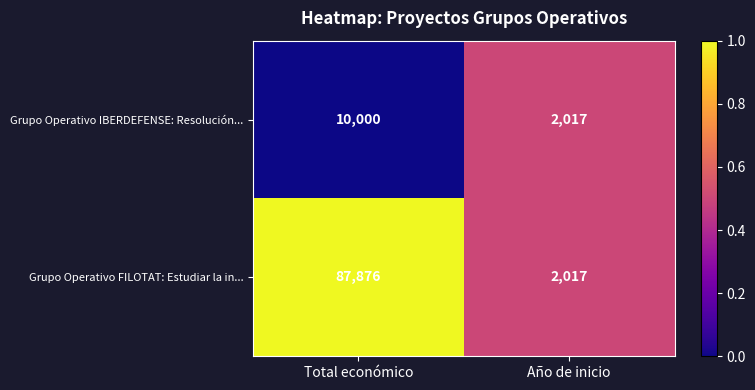

What is the approximate value of Grupo Operativo IBERDEFENSE: Resolución... at Año de inicio, to the nearest 50?

2000